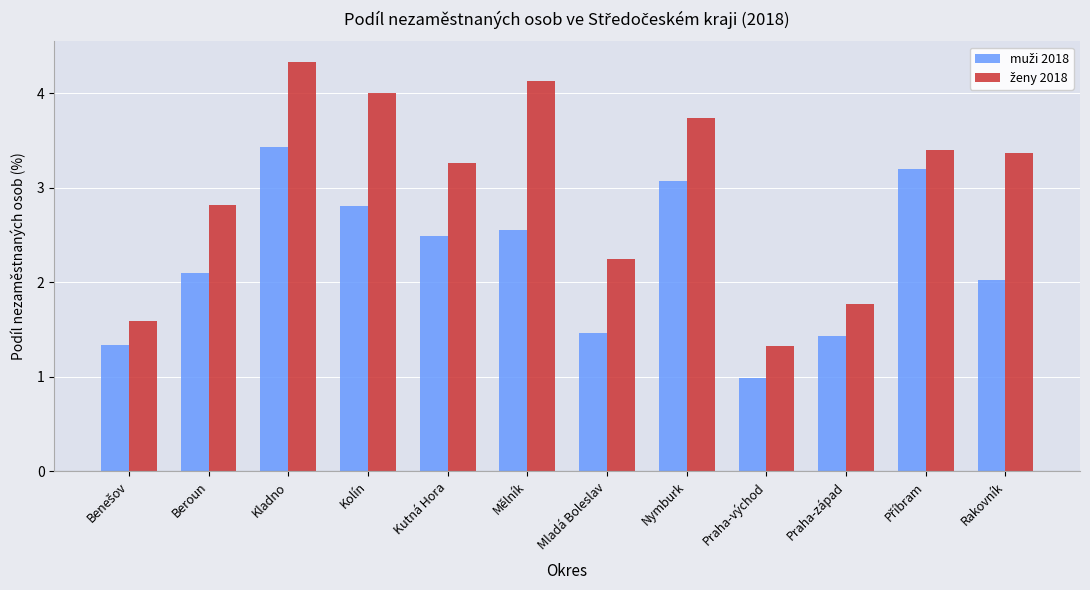

At which category is the sum across all series the highest?

Kladno